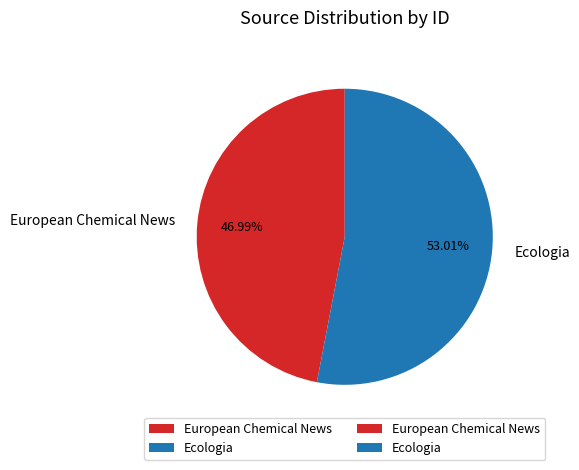

What percentage is the European Chemical News slice, to the nearest percent?

47%